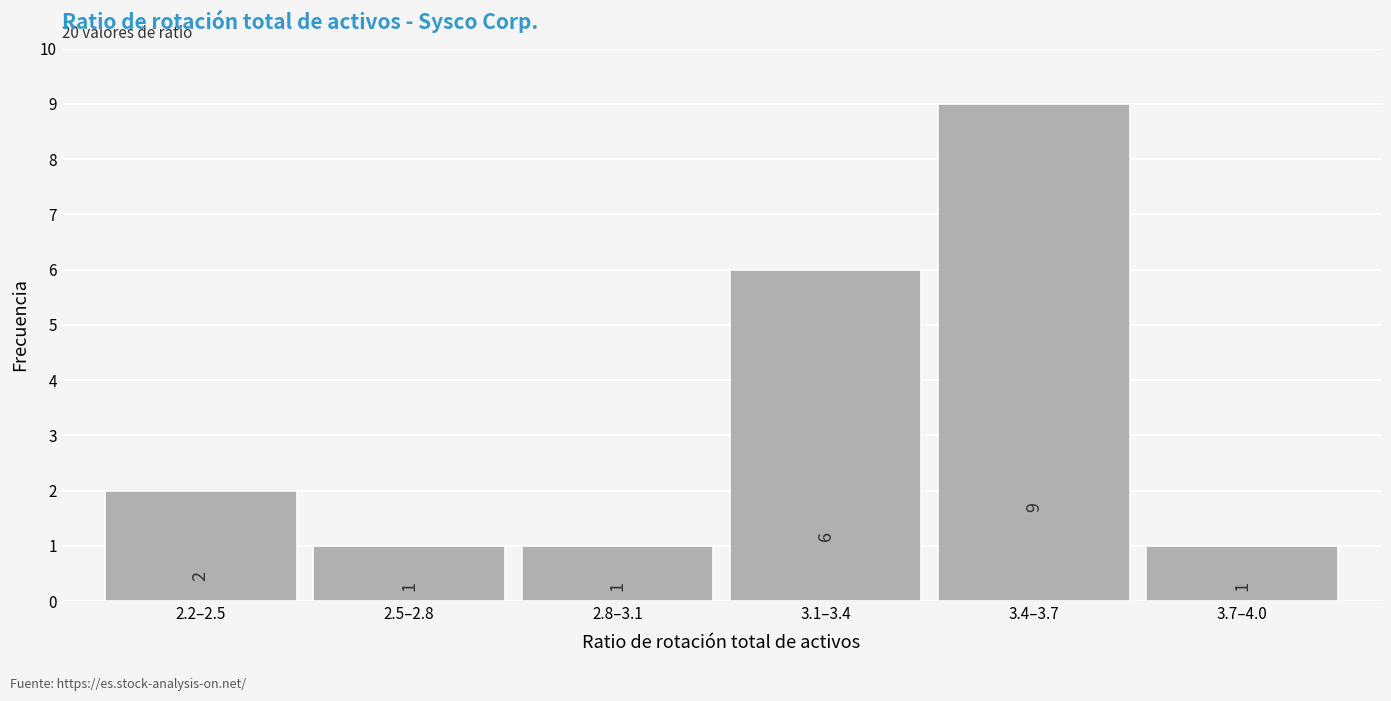

Reading right to left, extract all data points from this chart.

1	9	6	1	1	2